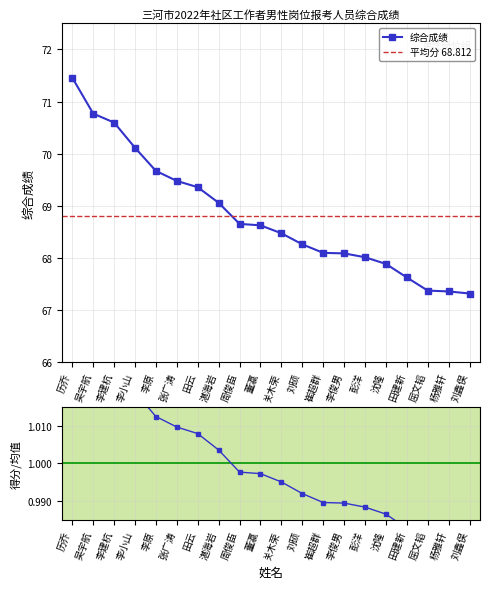

Reading right to left, extract all data points from this chart.

67.3	67.4	67.4	67.6	67.9	68.0	68.1	68.1	68.3	68.5	68.6	68.7	69.1	69.4	69.5	69.7	70.1	70.6	70.8	71.5